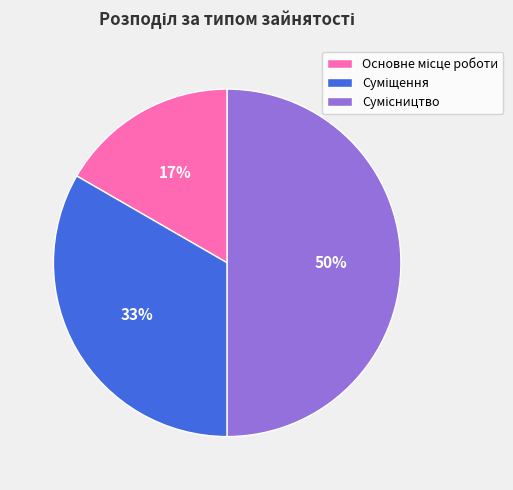

To the nearest percent, what is the difference between the largest and smallest slice percentages?

33%